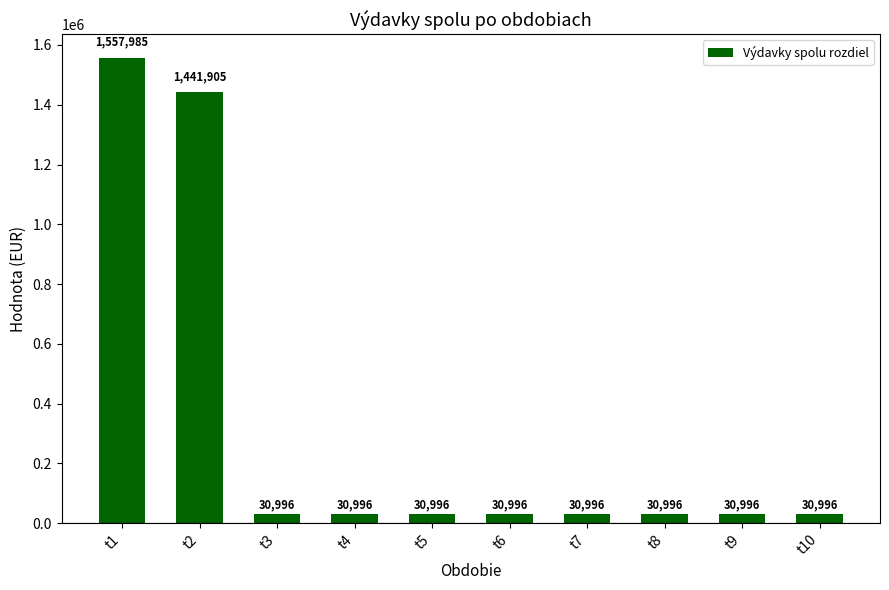

Which has a higher value, t9 or t1?

t1